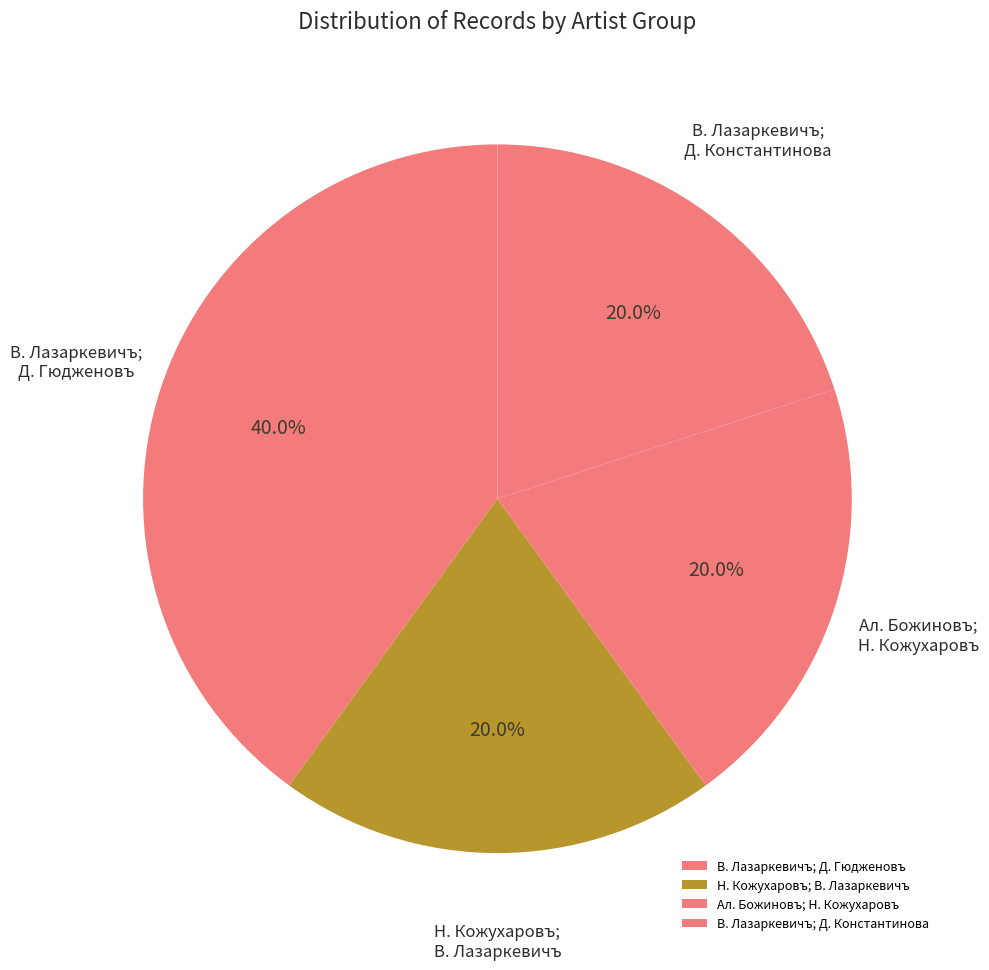

Which category has the biggest portion of the pie?

В. Лазаркевичъ; Д. Гюдженовъ